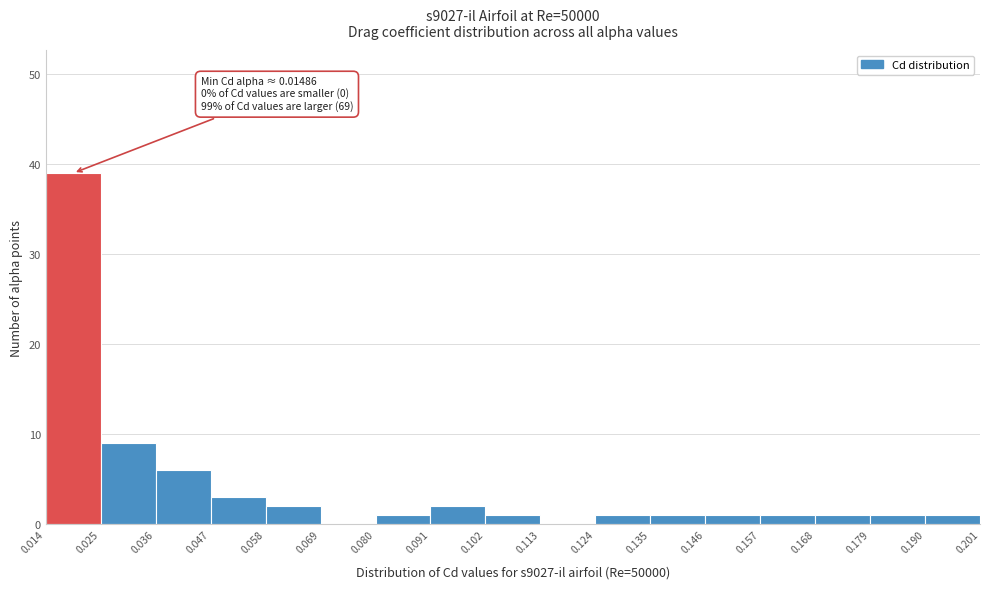

Which range on the x-axis has the tallest bar?

0.014 to 0.025